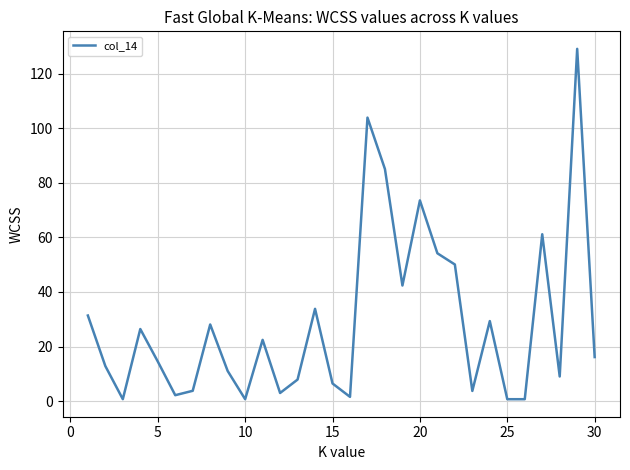

What is the greatest value displayed?

129.1